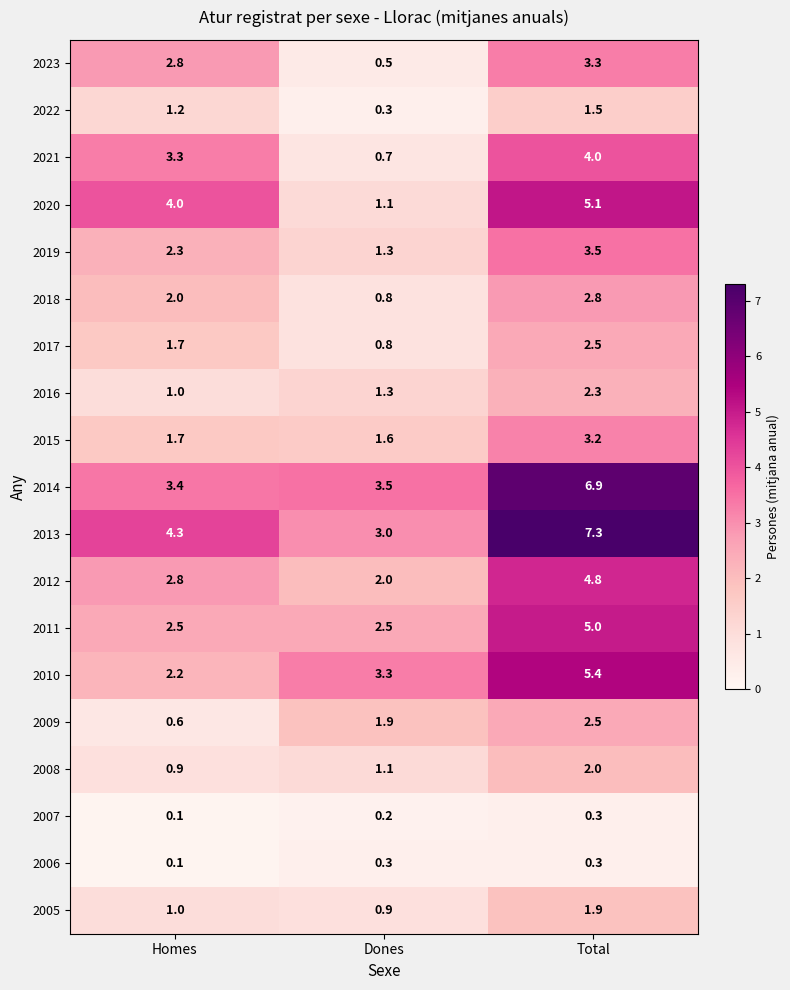

True or false: 2021 has a value of 4.0 at Total.

True